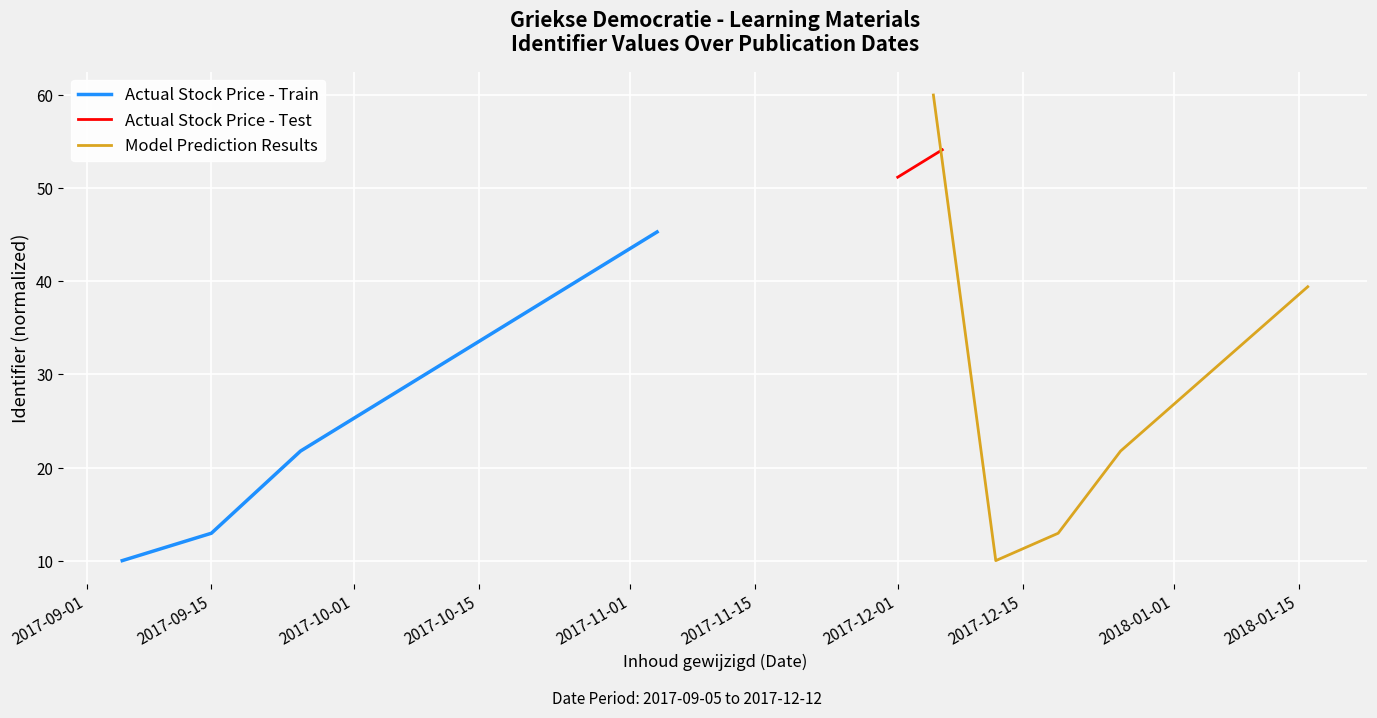

What is the maximum value for Model Prediction Results?

60.0